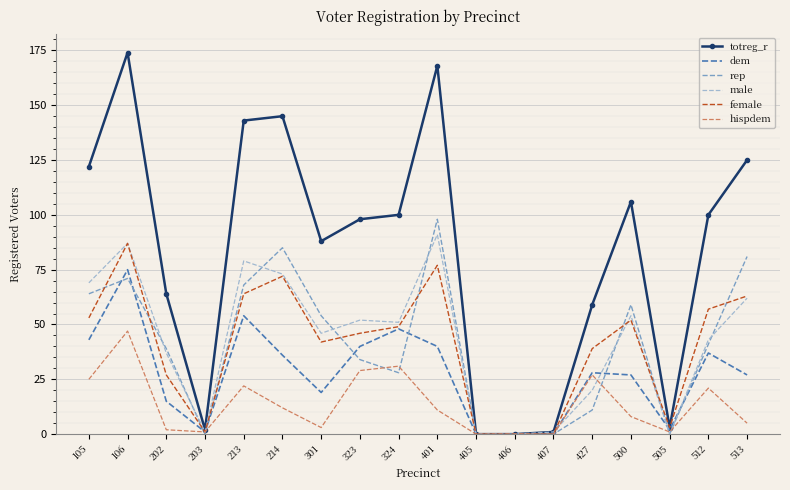

The rep series shows 71 at 106. True or false?

True